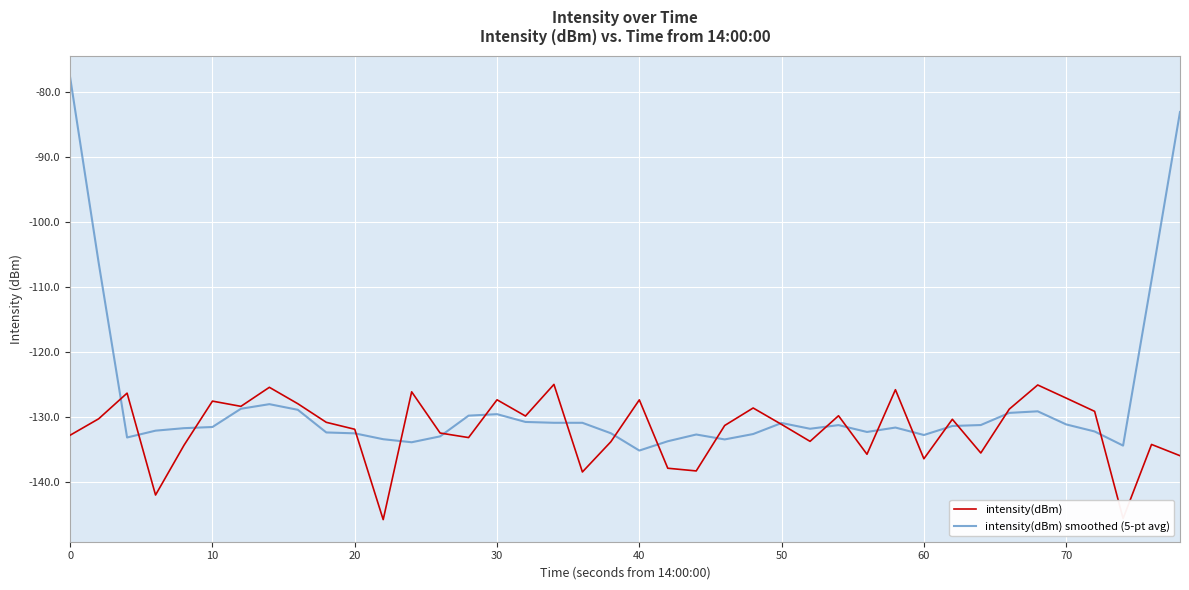

List the series in order of their overall mean, highest first.

intensity(dBm) smoothed (5-pt avg), intensity(dBm)